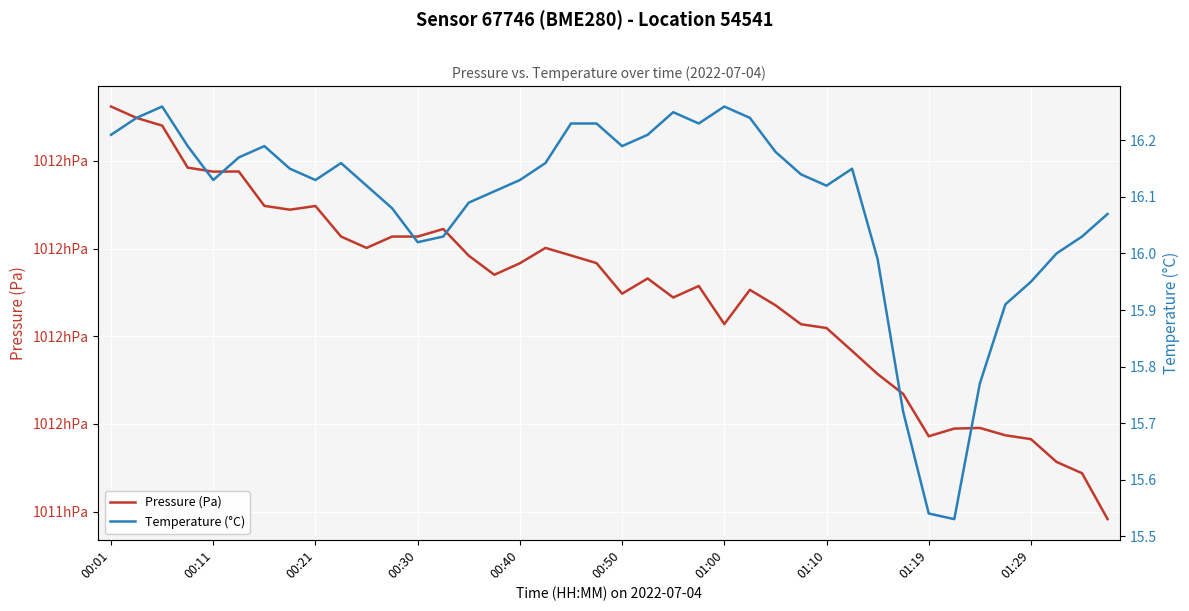

How many lines are shown in the chart?

2